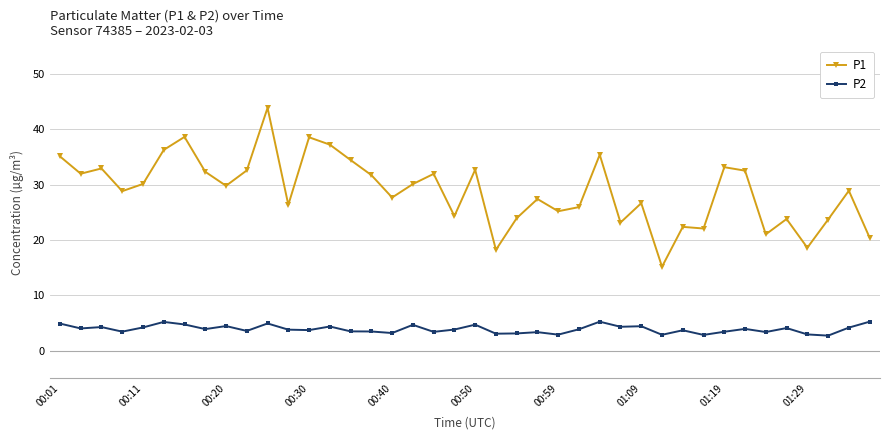

Rank the series by their average value, from lowest to highest.

P2, P1